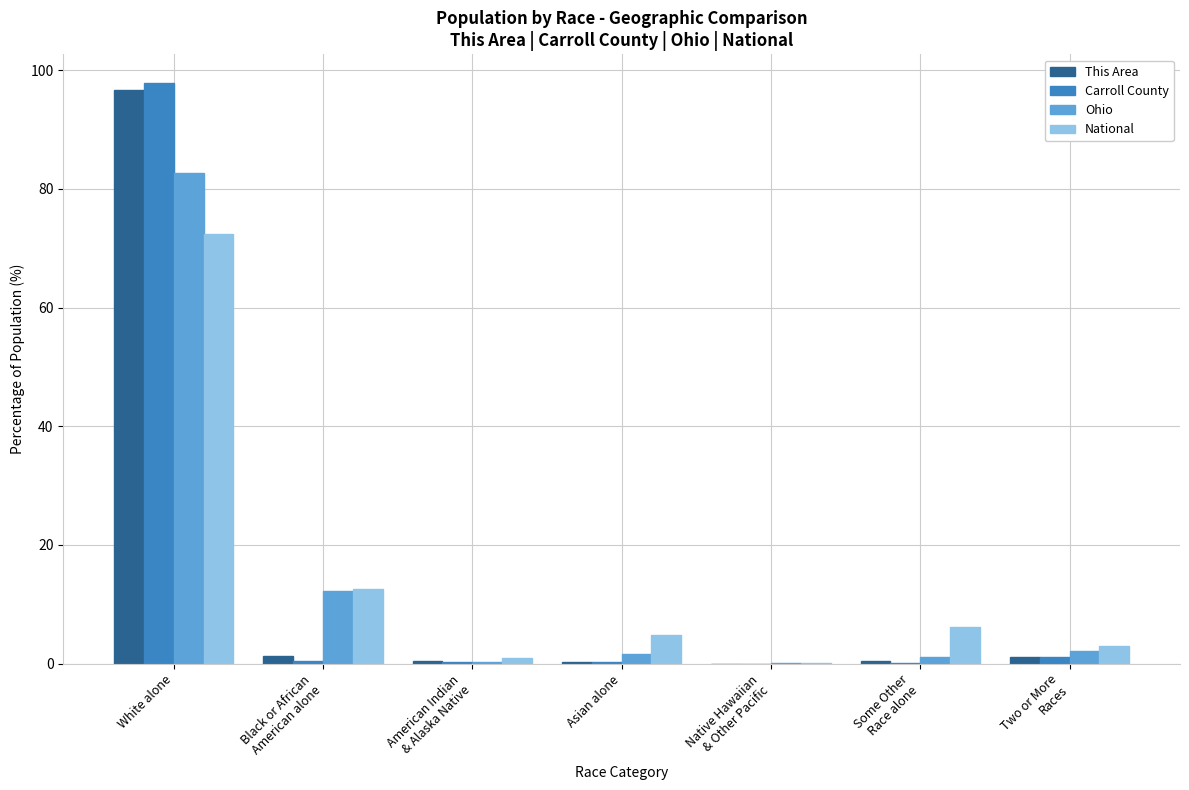

What value does the National series have at White alone?

72.4